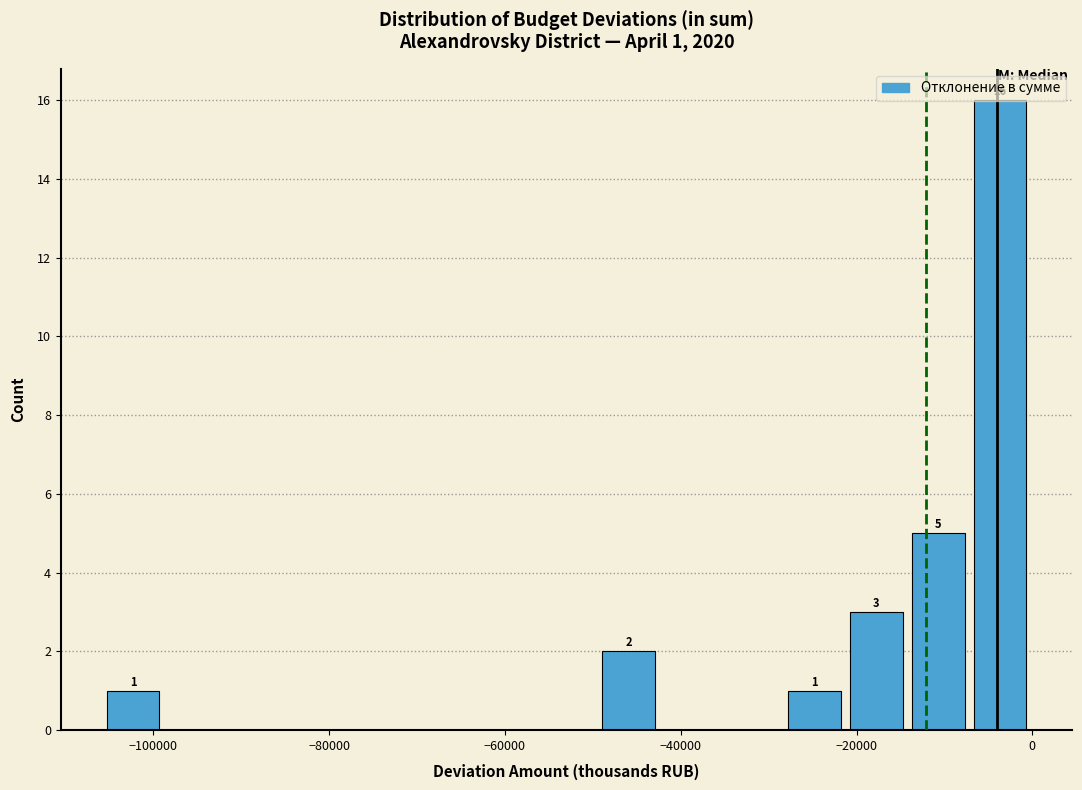

Around what value on the x-axis is the tallest bar? Give the approximate position of its centre, as read against the axis.

-4000